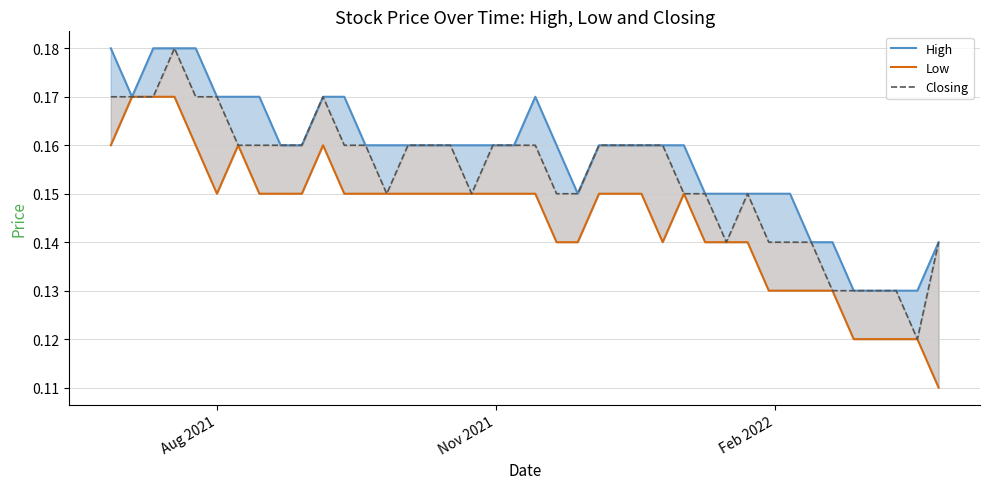

True or false: Closing has more than 0 interior local peaks.

True